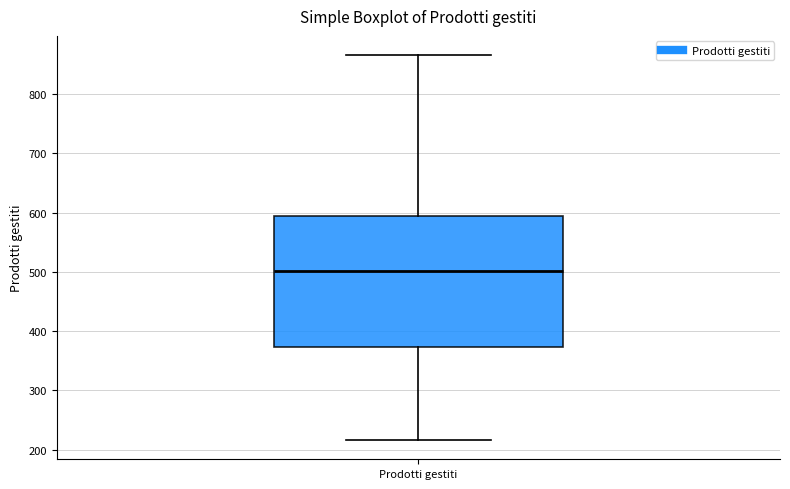

Transcribe this box plot: give where the median line is, the range the box spans, and where the two whiskers end, as read against the y-axis. The values are not printed on the chart, so give them approximately, as read against the axis.

median 500, box 370 to 590, whiskers 220 to 870